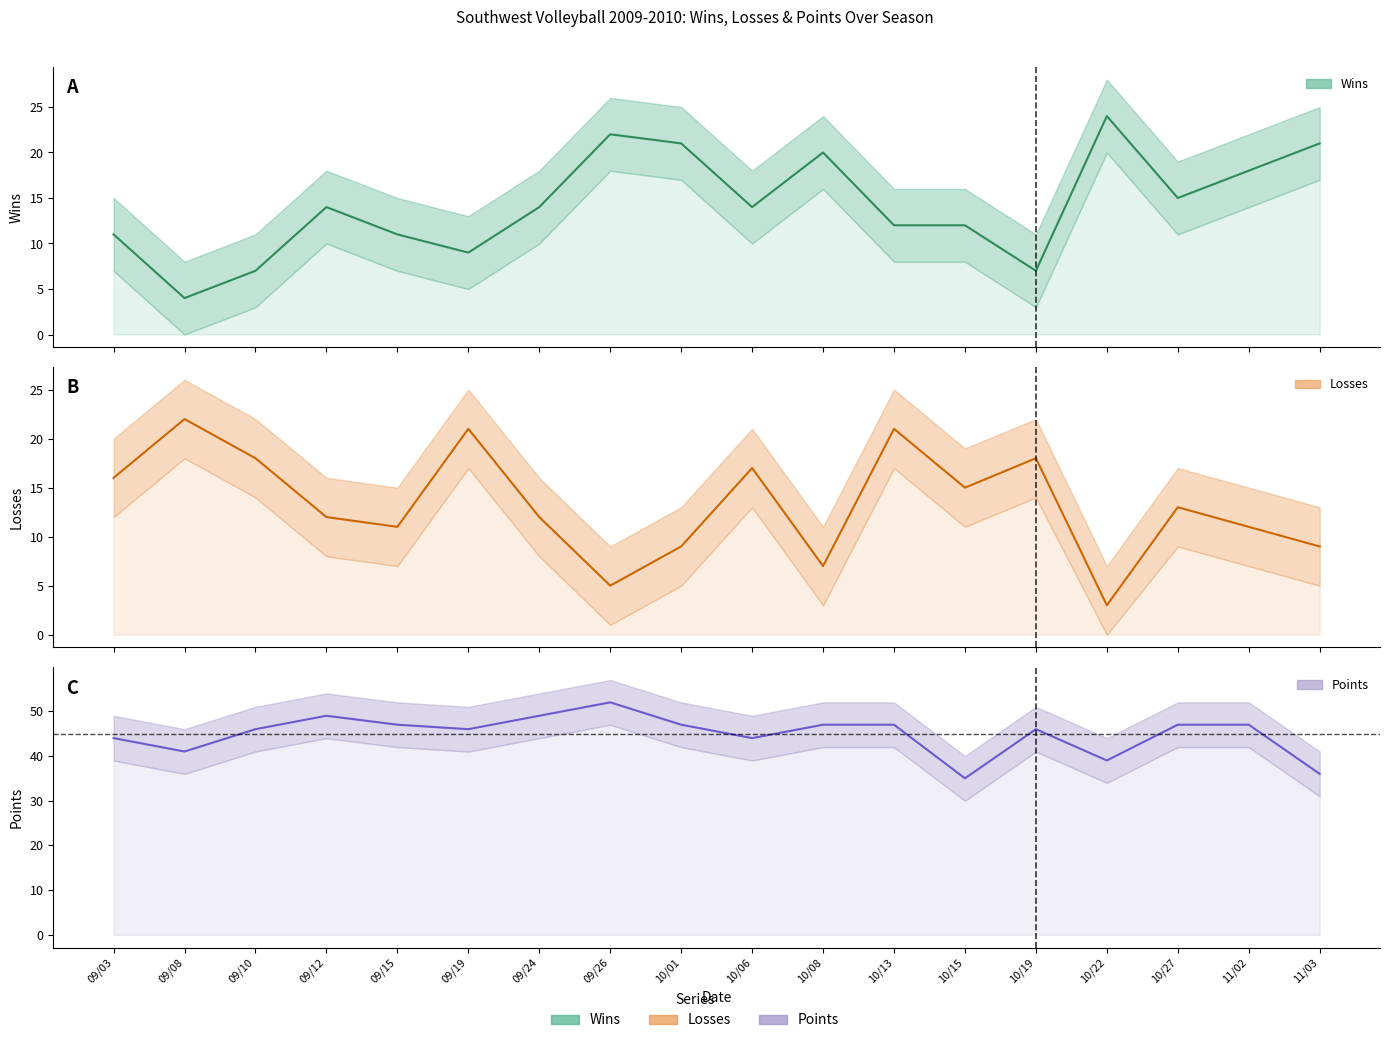

What is the difference between the maximum and minimum values in the Wins series?

20